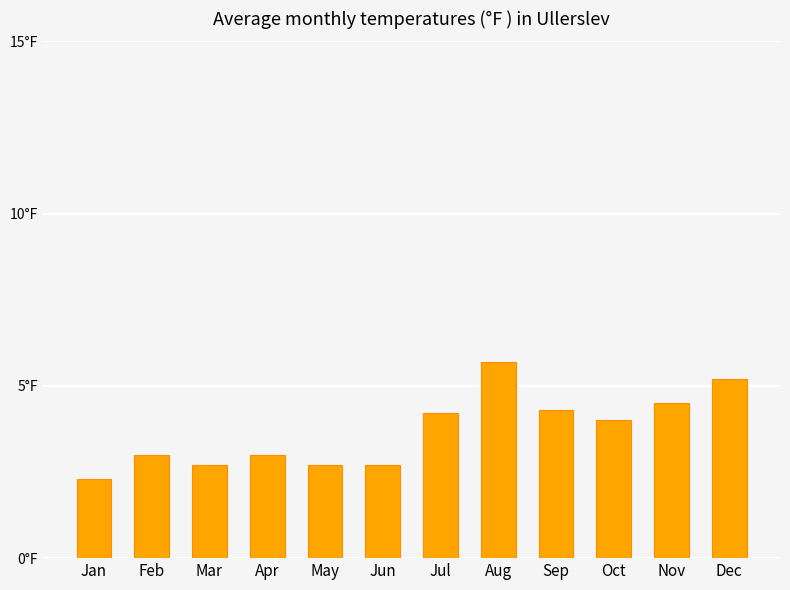

How many data points does each series have?

12